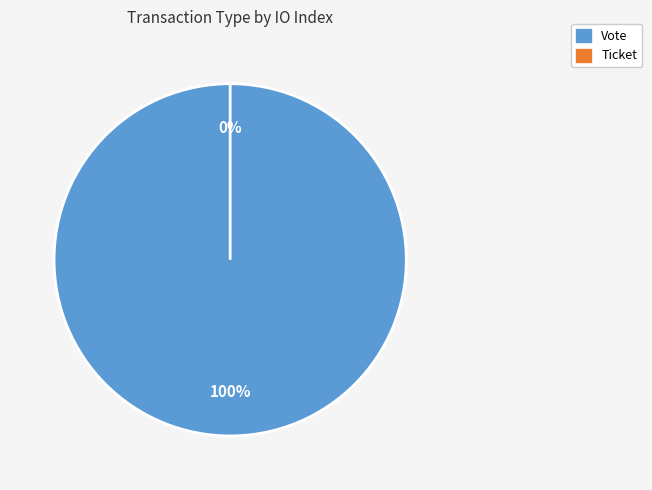

Is Vote the majority of the pie?

Yes